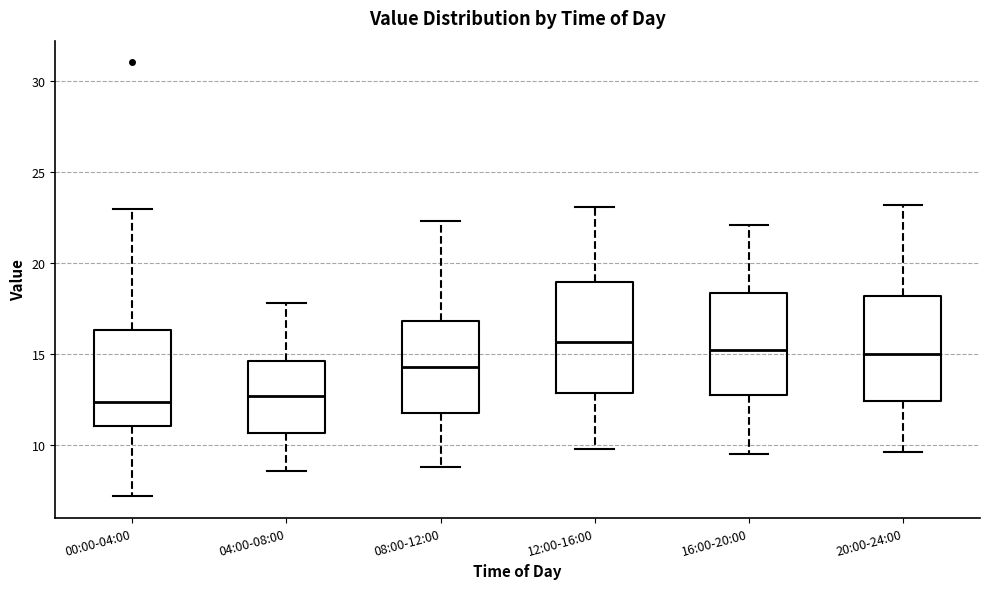

Reading left to right, read every box against the y-axis: the position of its median line, the range the box covers, and the ends of its whiskers. The values are not printed on the chart, so give them approximately, as read against the axis.

00:00-04:00: median 12.5, box 11.0 to 16.5, whiskers 7.0 to 23.0
04:00-08:00: median 12.5, box 10.5 to 14.5, whiskers 8.5 to 18.0
08:00-12:00: median 14.5, box 12.0 to 17.0, whiskers 9.0 to 22.5
12:00-16:00: median 15.5, box 13.0 to 19.0, whiskers 10.0 to 23.0
16:00-20:00: median 15.0, box 13.0 to 18.5, whiskers 9.5 to 22.0
20:00-24:00: median 15.0, box 12.5 to 18.0, whiskers 9.5 to 23.0